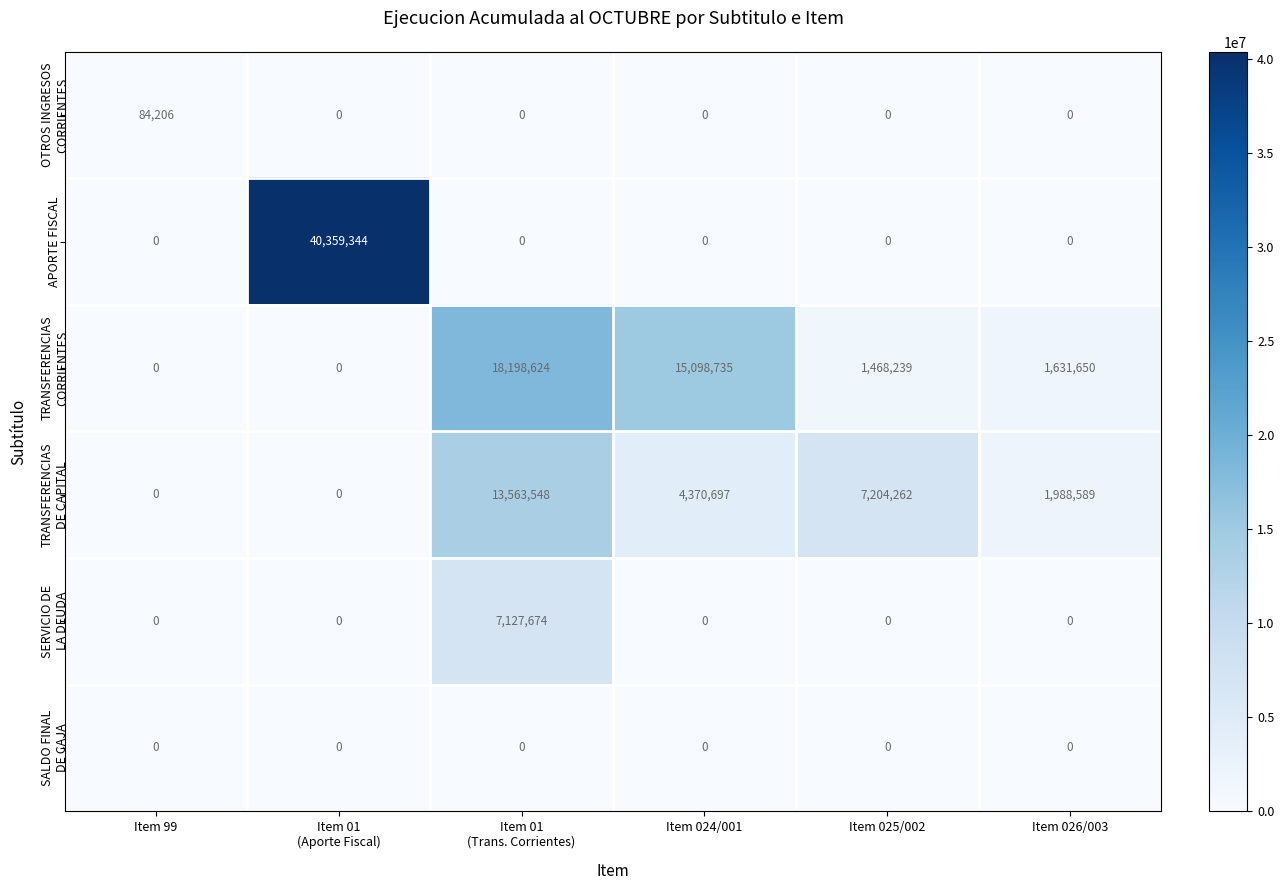

What is the average value of the APORTE FISCAL series?

6726557